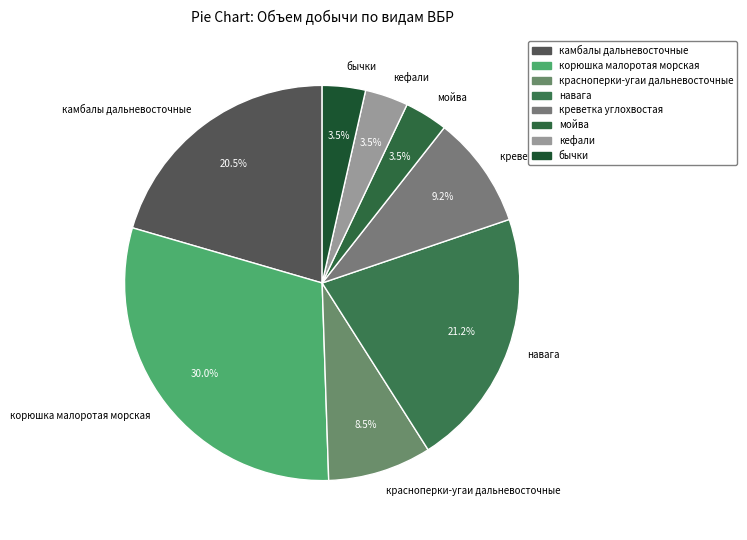

Is there any slice that represents more than half of the pie?

No